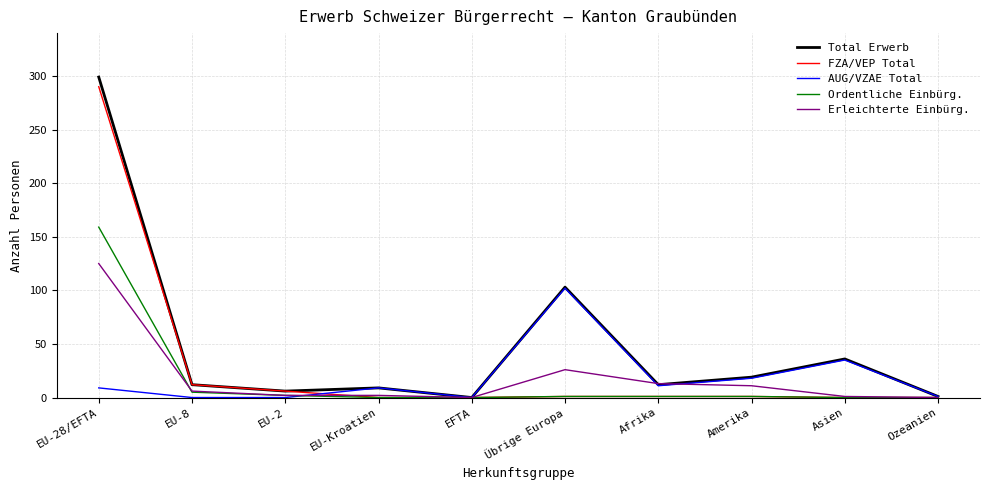

Which category has the highest value across all series?

EU-28/EFTA